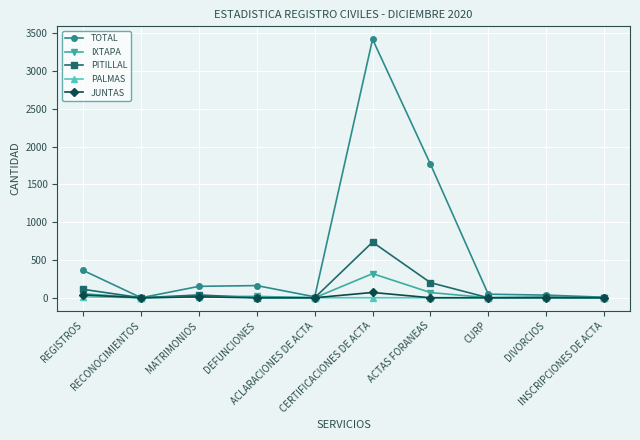

What is the maximum value shown in the chart?

3421